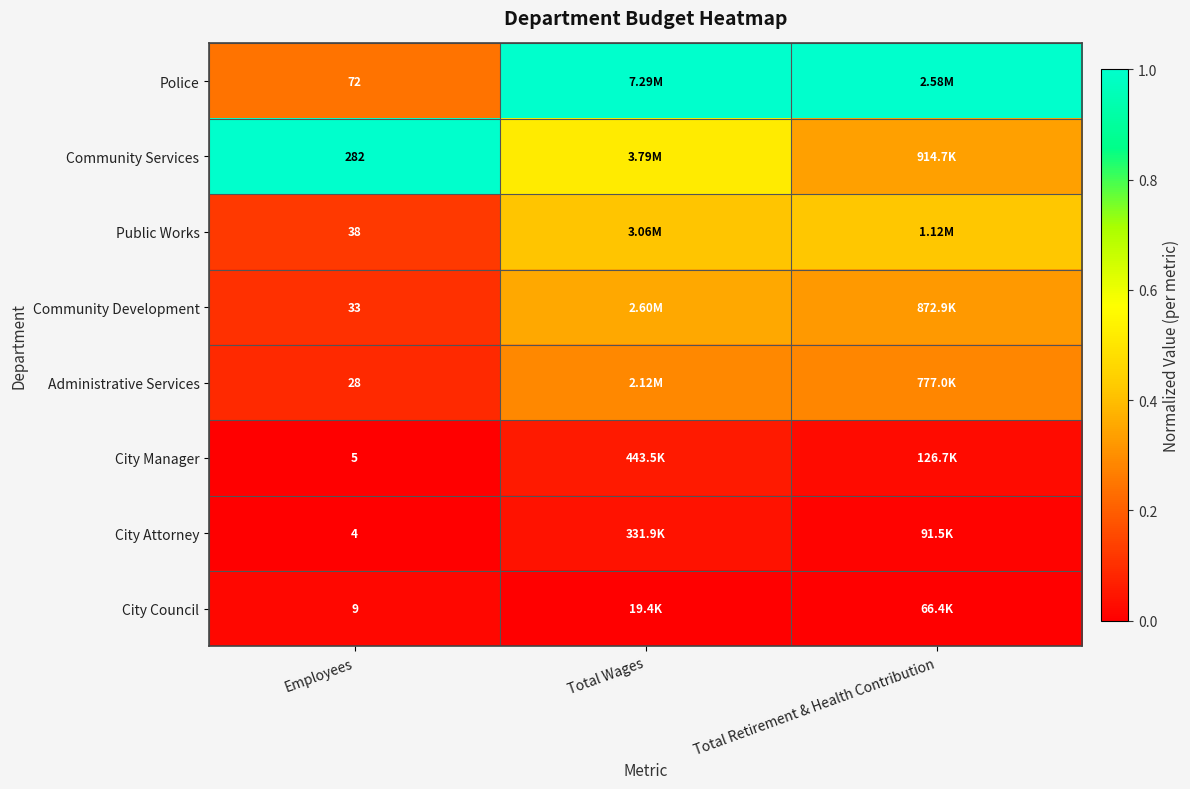

Rank the series by their maximum value, from lowest to highest.

City Council, City Attorney, City Manager, Administrative Services, Community Development, Public Works, Police, Community Services